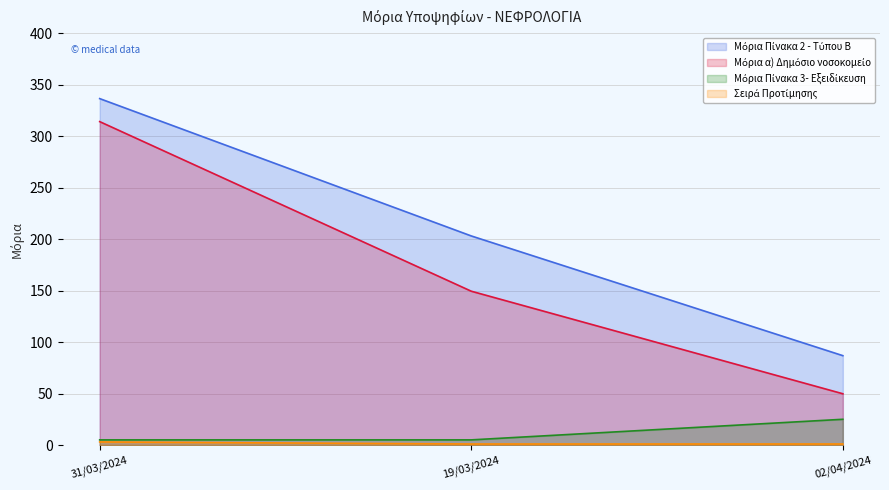

What is the value of the Σειρά Προτίμησης point at the 3rd from the left?

1.0